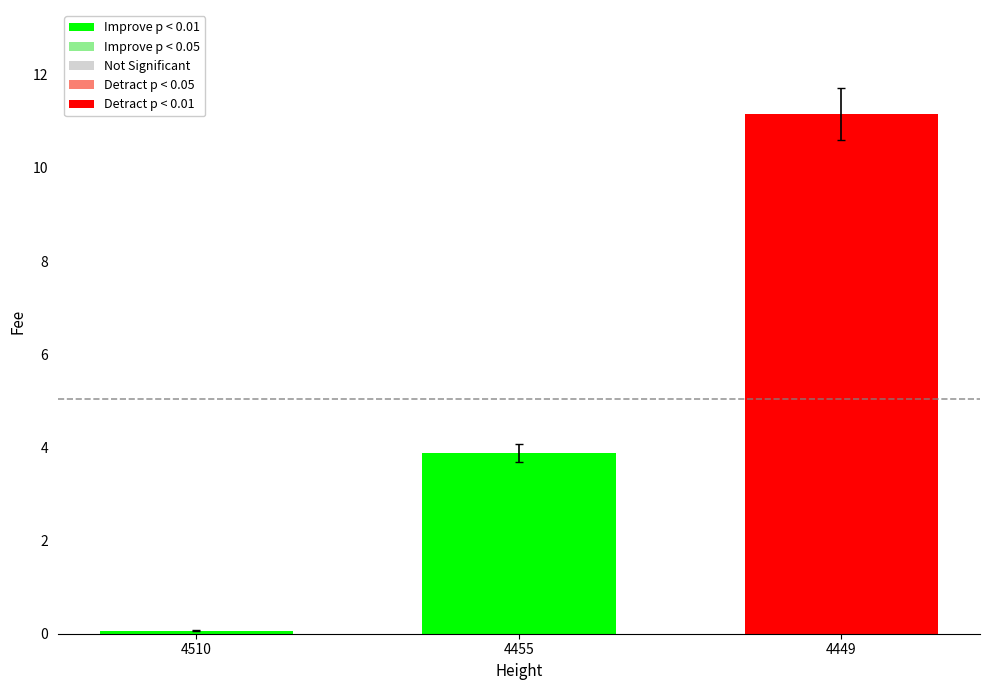

What is the change in value from 4510 to 4449?

+11.1